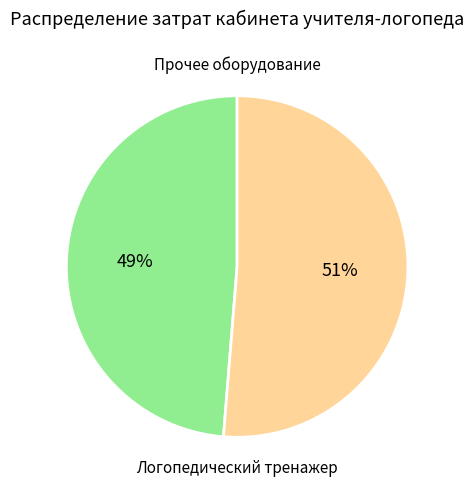

Does any single category account for the majority?

Yes